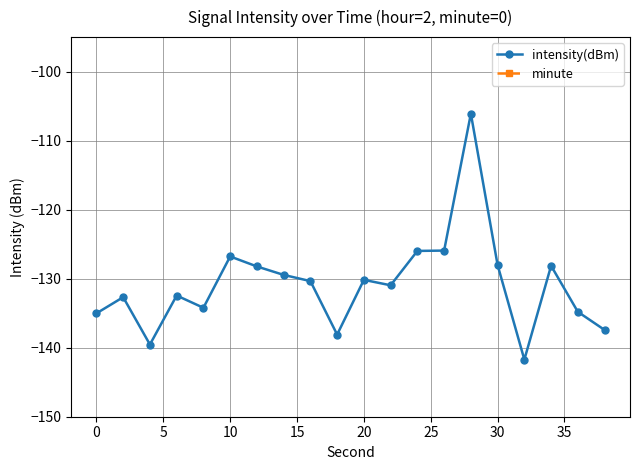

What are all the series names shown in the legend?

intensity(dBm), minute